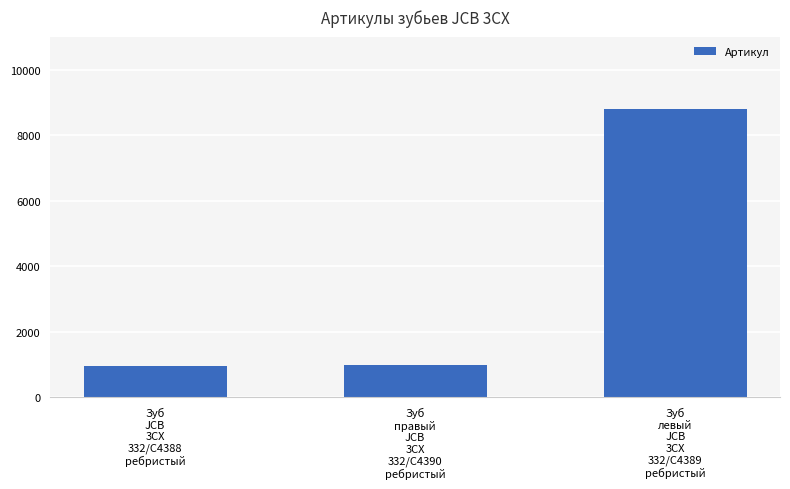

What position from the left is Зуб
правый
JCB
3CX
332/C4390
ребристый?

2